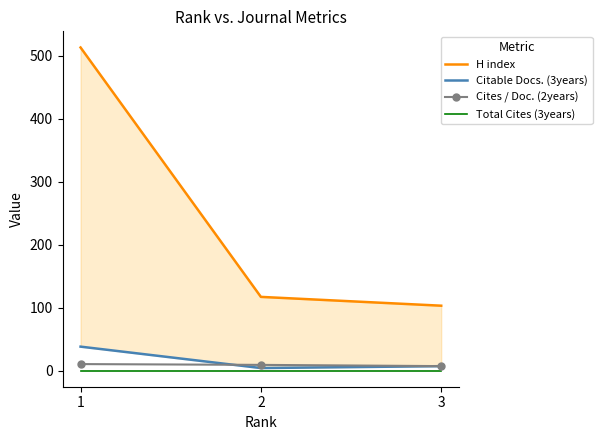

How many values in the H index series are below 117?

1